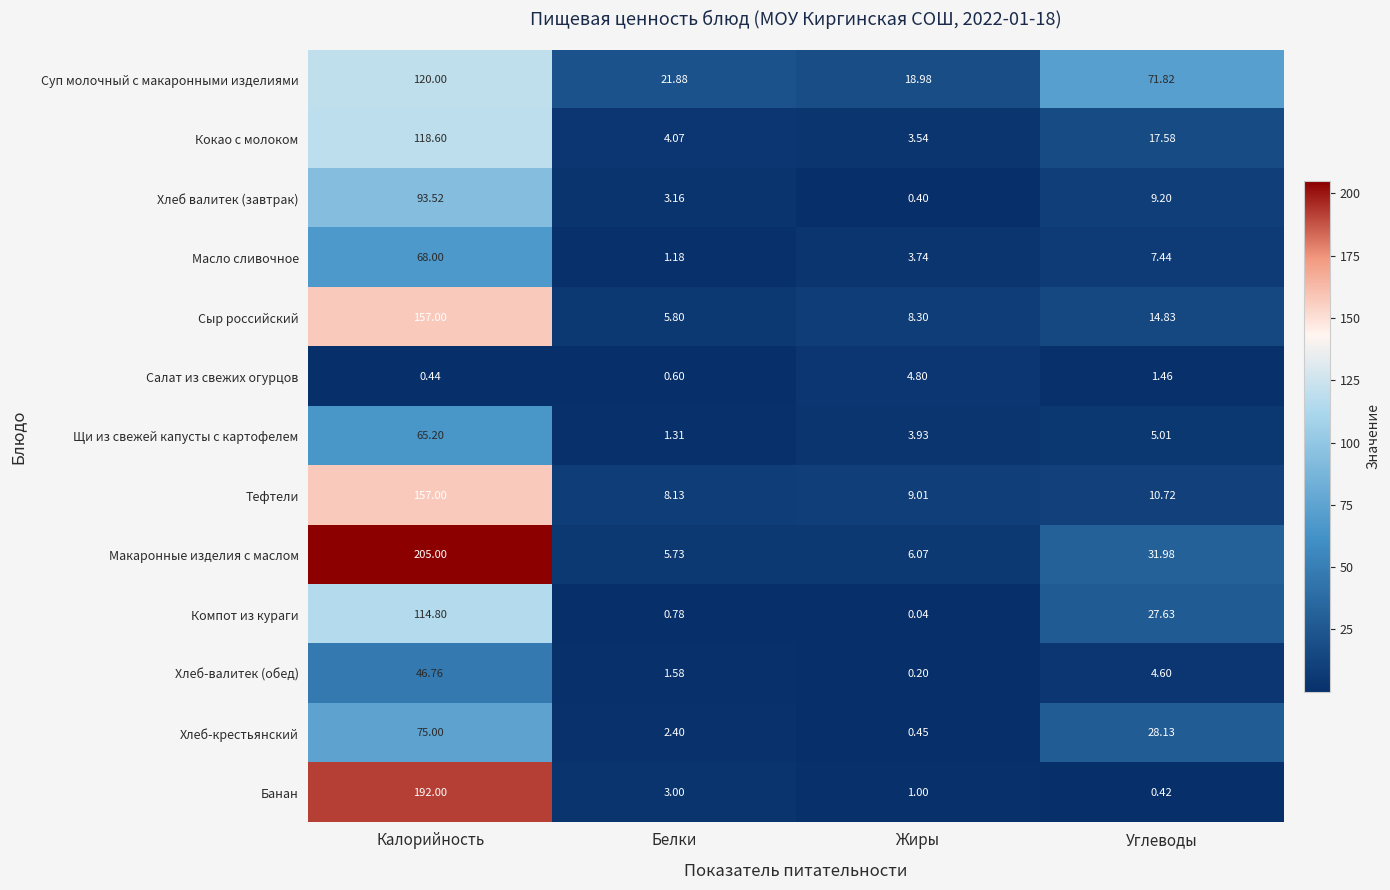

At which label is Макаронные изделия с маслом closest to 105?

Углеводы